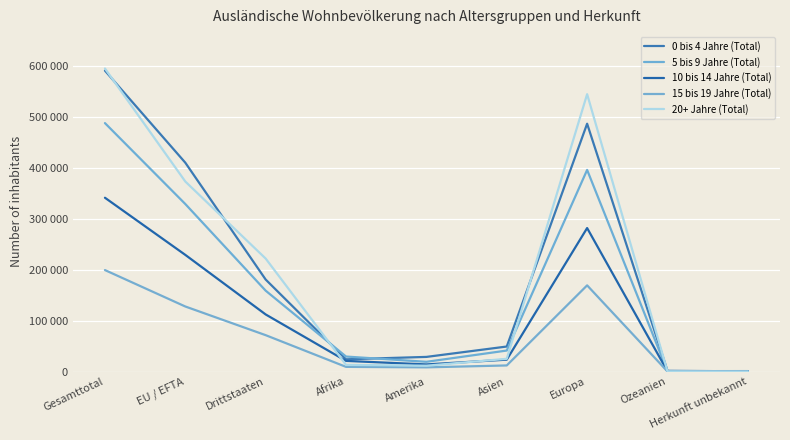

True or false: 20+ Jahre (Total) and 10 bis 14 Jahre (Total) intersect in this chart.

True